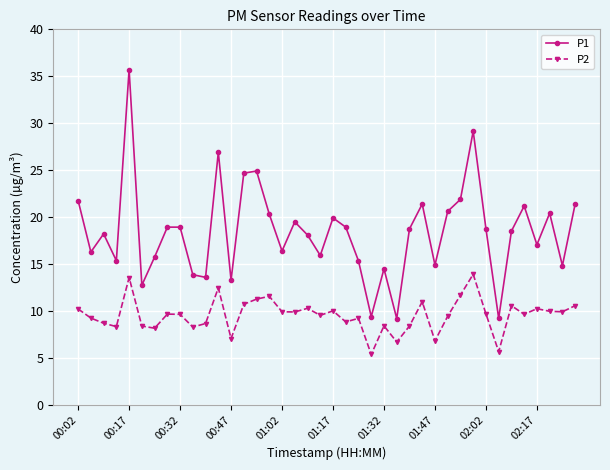

Which series has the largest range (max minus min)?

P1